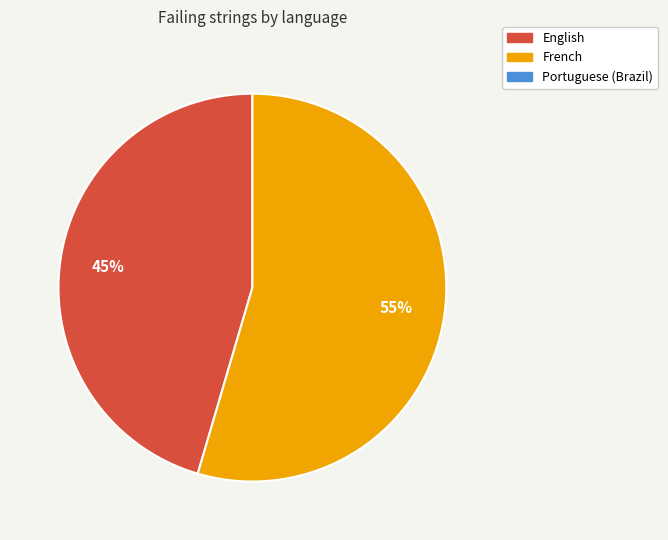

How many segments does this pie chart have?

2